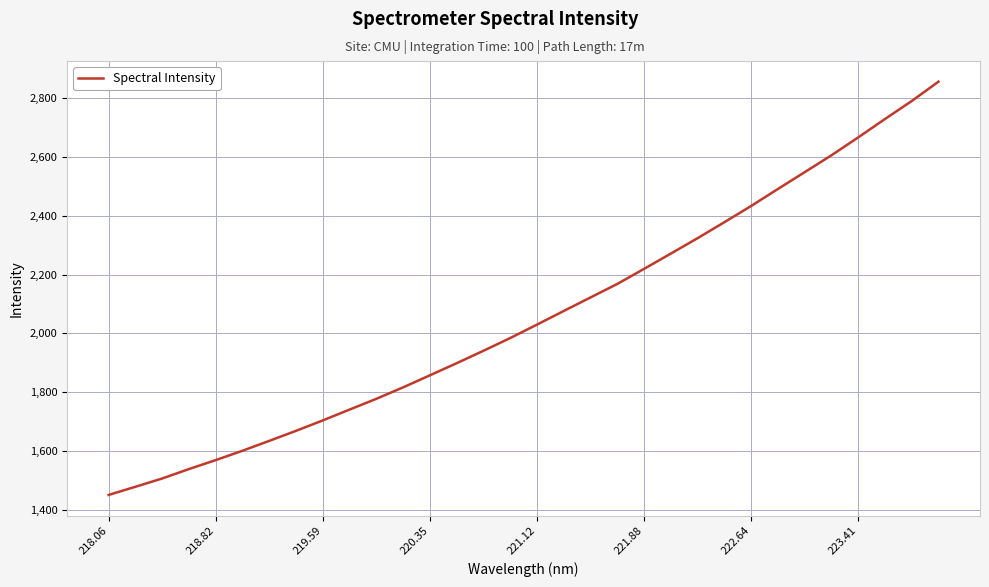

What is the maximum value shown in the chart?

2856.4